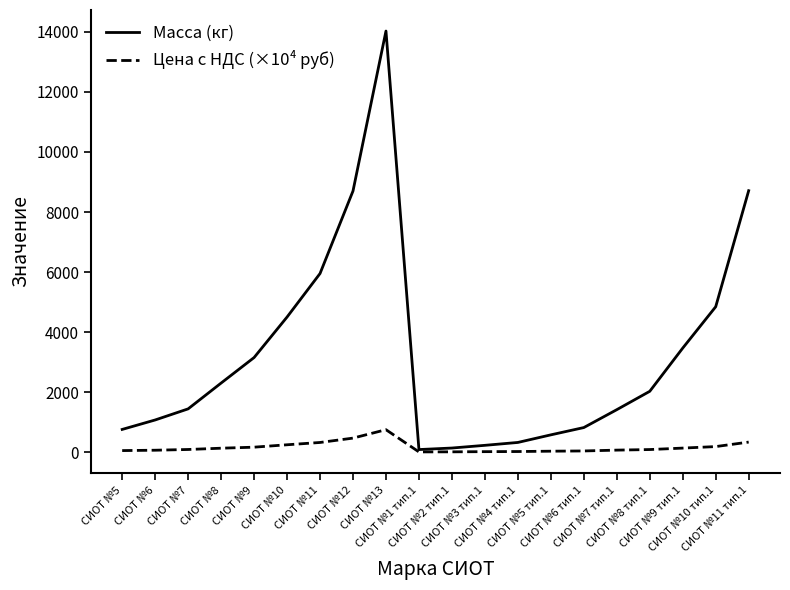

Which series has the widest spread of values?

Масса (кг)